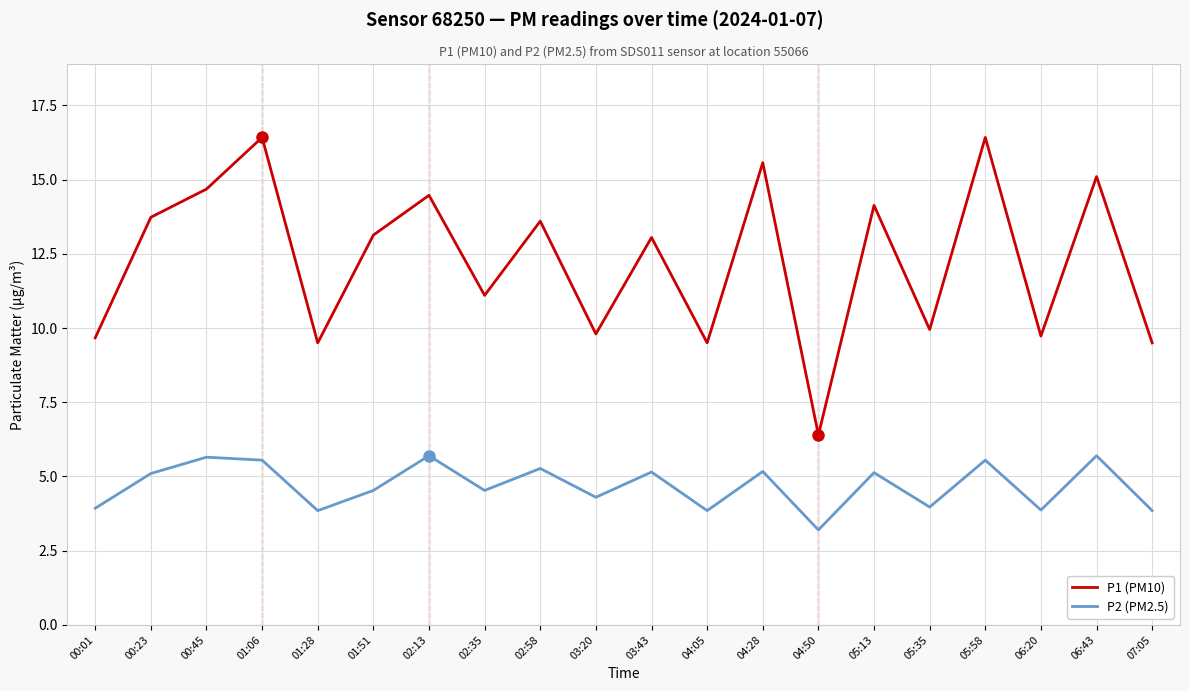

True or false: P1 (PM10) has a value of 5.9 at 00:01.

False